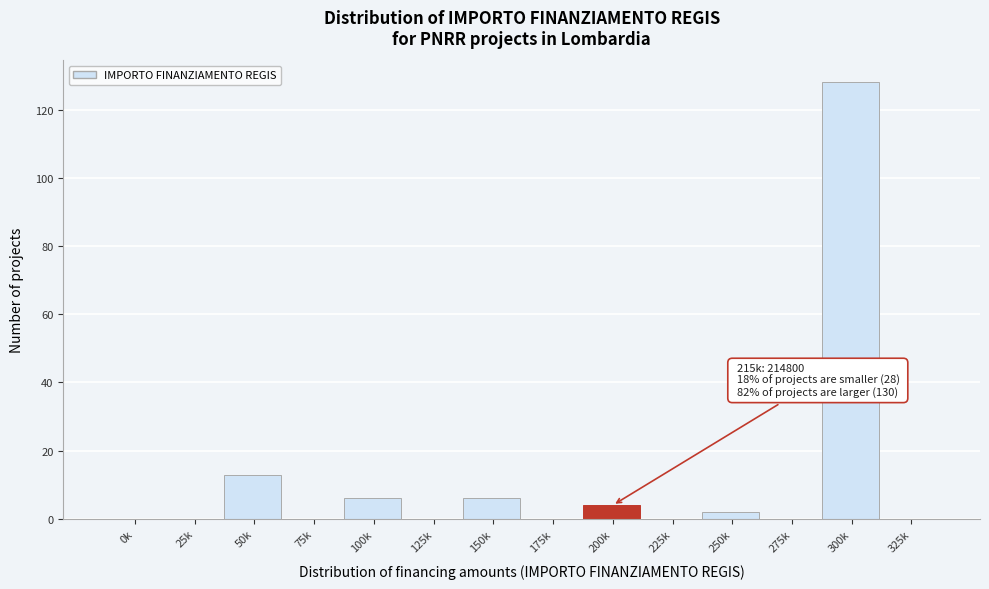

Reading left to right, what are all the values shown in this chart?

0k=0	25k=0	50k=13	75k=0	100k=6	125k=0	150k=6	175k=0	200k=4	225k=0	250k=2	275k=0	300k=128	325k=0